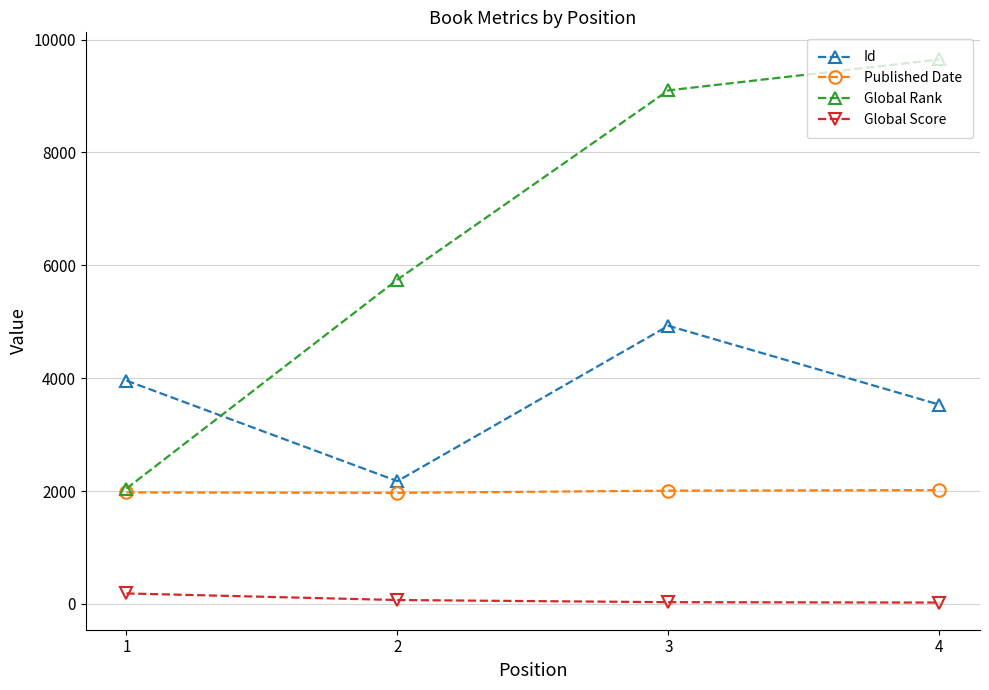

What is the difference between the second highest and second lowest values in the Published Date series?

32